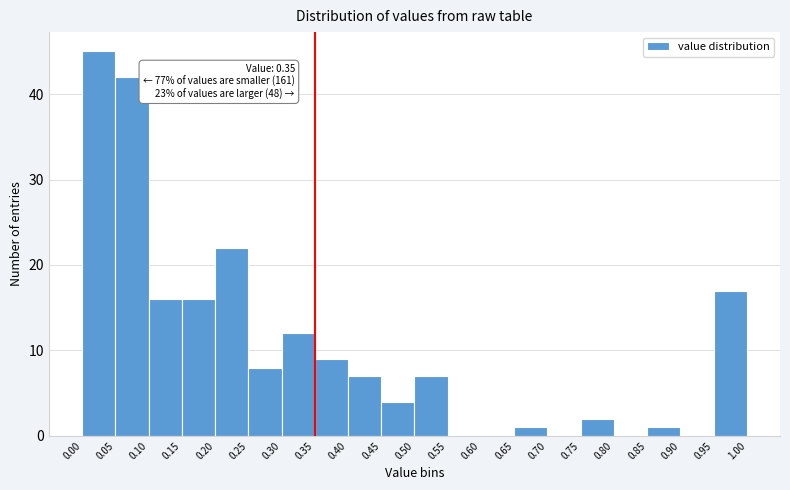

Over which range of the x-axis is the bar tallest?

0.00 to 0.05